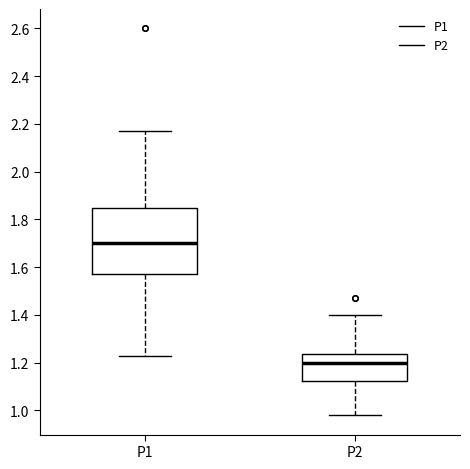

Reading left to right, transcribe this box plot: for each box, give where its median line is, the range the box spans, and where its two whiskers end, as read against the y-axis. The values are not printed on the chart, so give them approximately, as read against the axis.

P1: median 1.70, box 1.58 to 1.84, whiskers 1.24 to 2.18
P2: median 1.20, box 1.12 to 1.24, whiskers 0.98 to 1.40